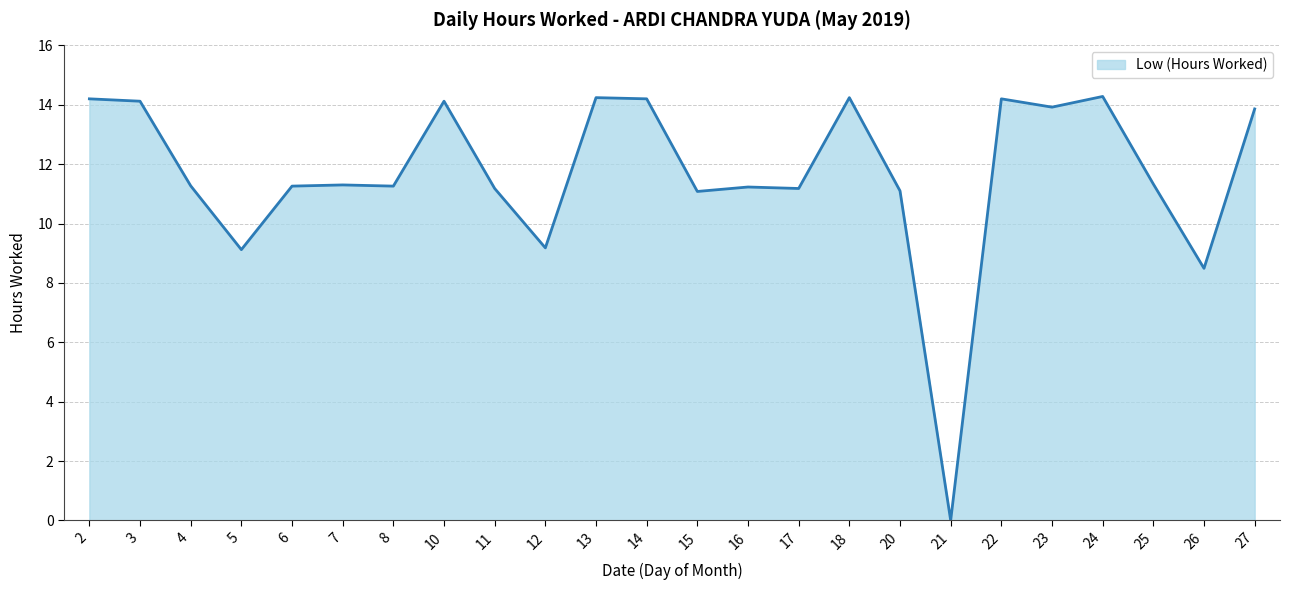

The value at 8 is 11.3. True or false?

True